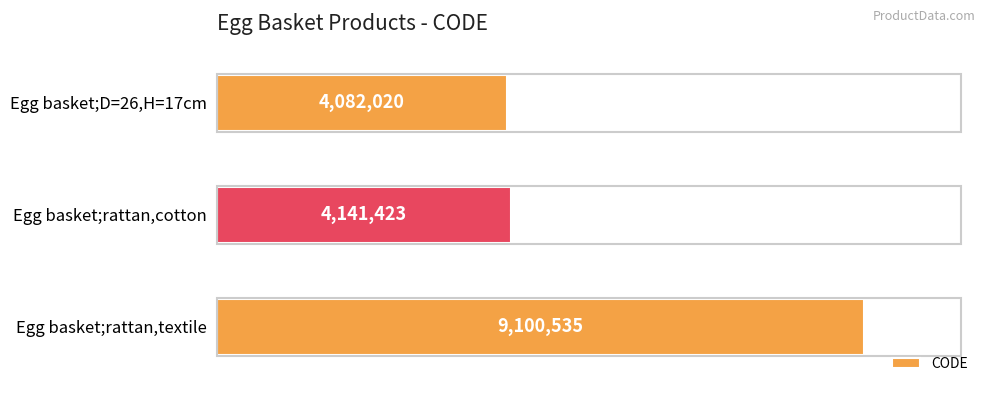

Rank the categories by value from lowest to highest.

Egg basket;D=26,H=17cm, Egg basket;rattan,cotton, Egg basket;rattan,textile